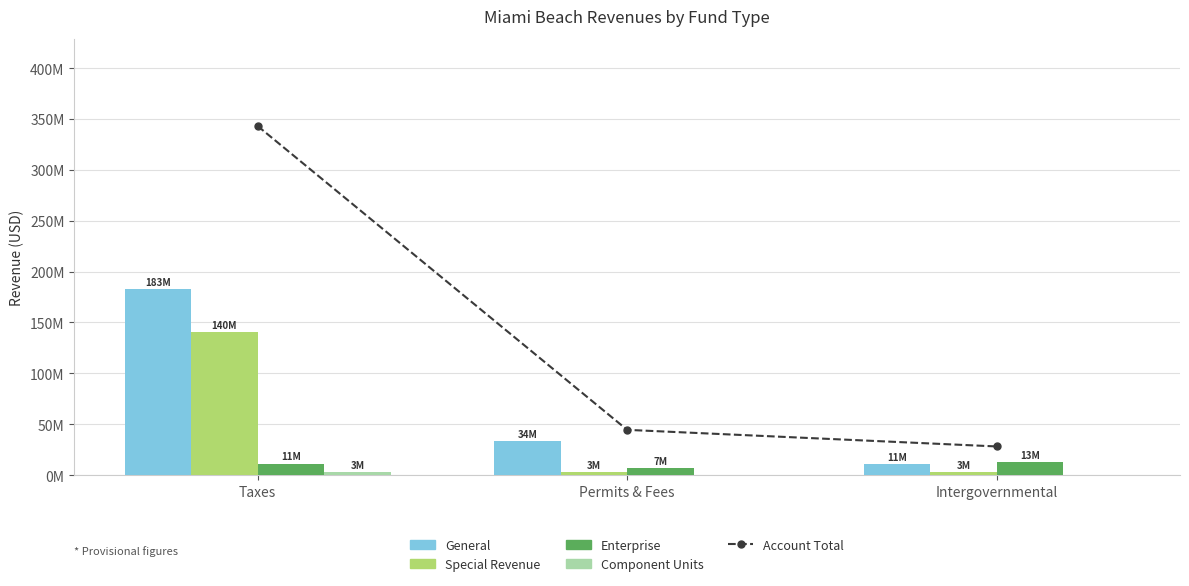

Reading left to right, list all the values displayed in this chart.

Account Total: Taxes=343081712	Permits & Fees=44494547	Intergovernmental=28187757
General: Taxes=182721758	Permits & Fees=33790018	Intergovernmental=10816925
Special Revenue: Taxes=140366501	Permits & Fees=3462588	Intergovernmental=3309993
Enterprise: Taxes=11425128	Permits & Fees=7075229	Intergovernmental=12953363
Component Units: Taxes=2651436	Permits & Fees=0	Intergovernmental=0